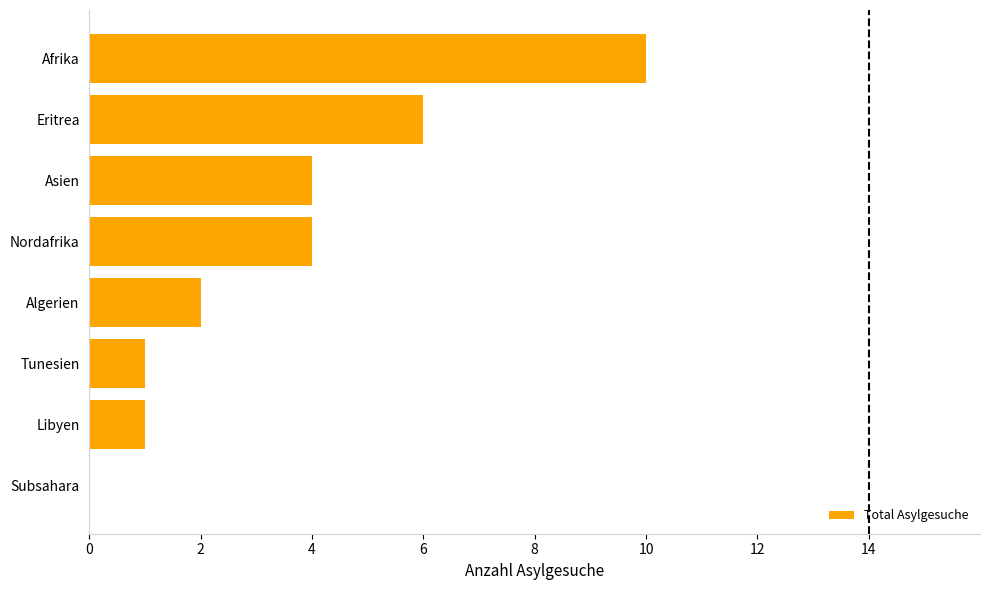

Are the bars horizontal?

Yes